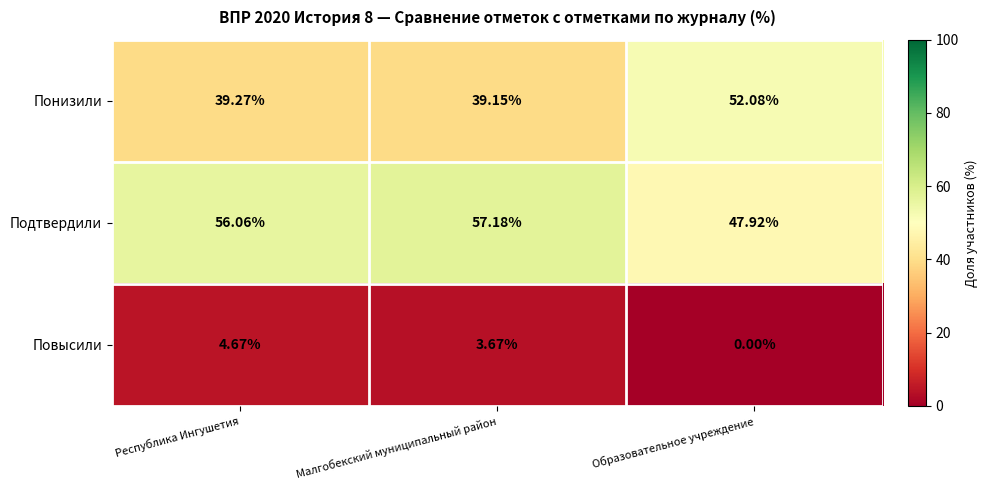

How many distinct data groups are displayed?

3